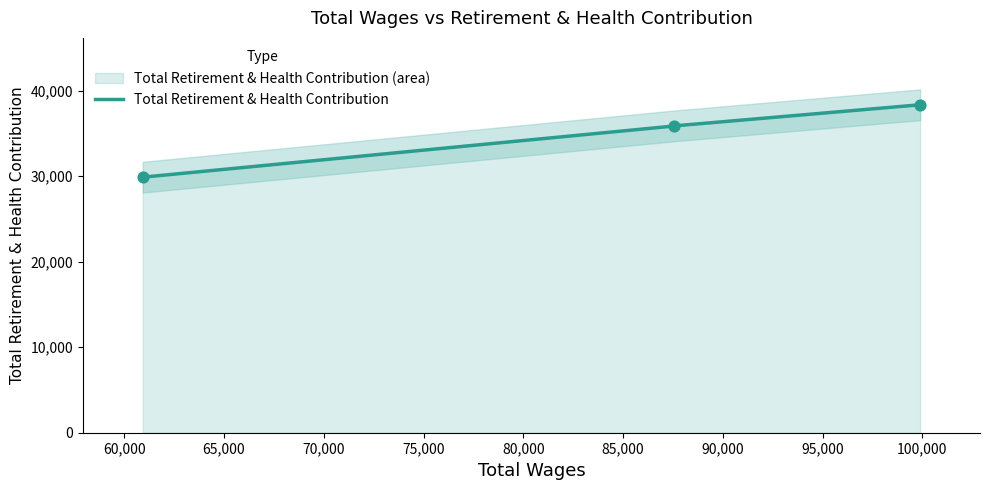

What is the change in value from 87552.0 to 60932.0?

-5997